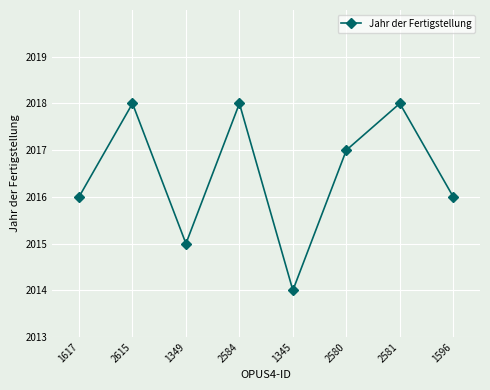

What is the greatest value displayed?

2018